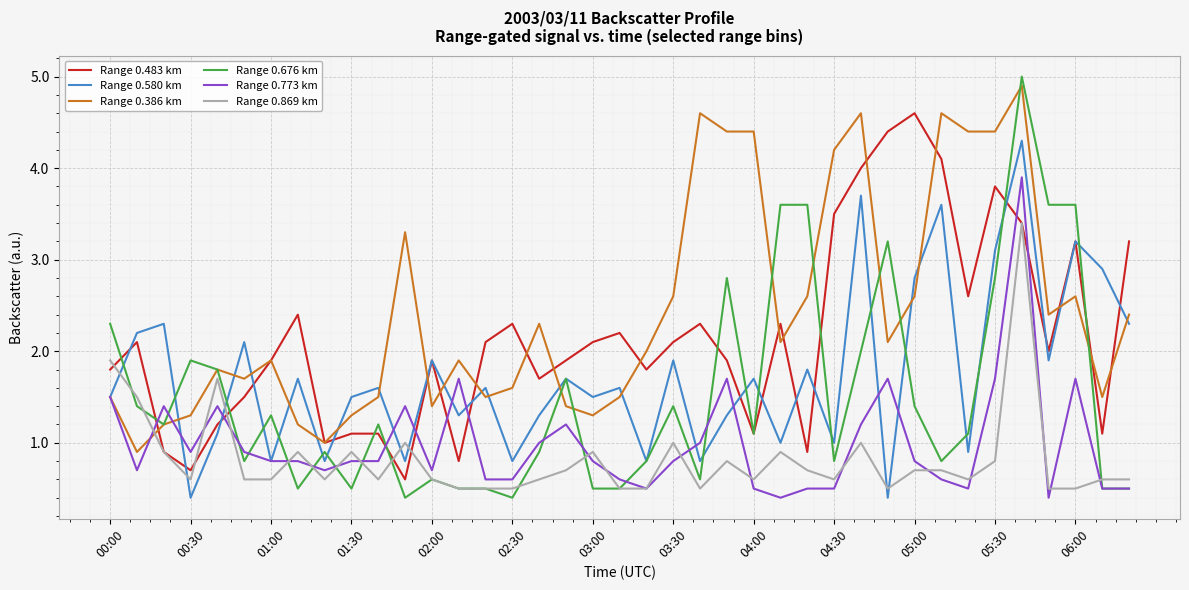

What is the lowest value of the Range 0.869 km series?

0.5